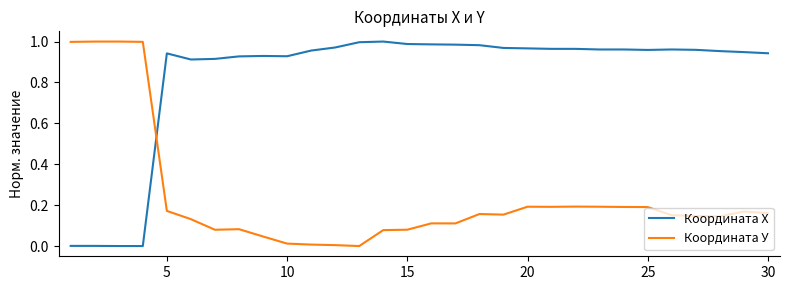

How many values in Координата У are above zero?

29